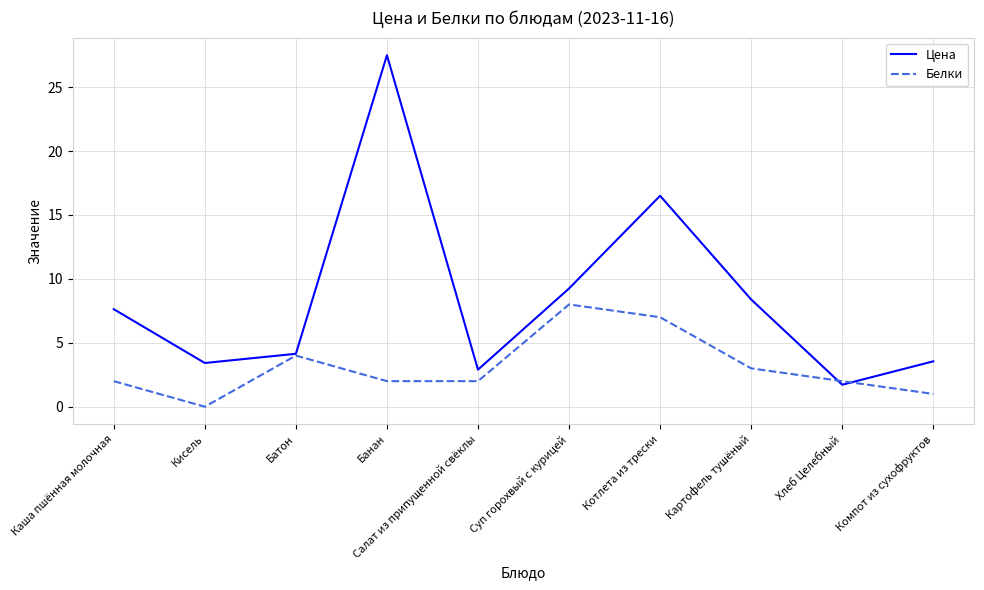

What are all the series names shown in the legend?

Цена, Белки